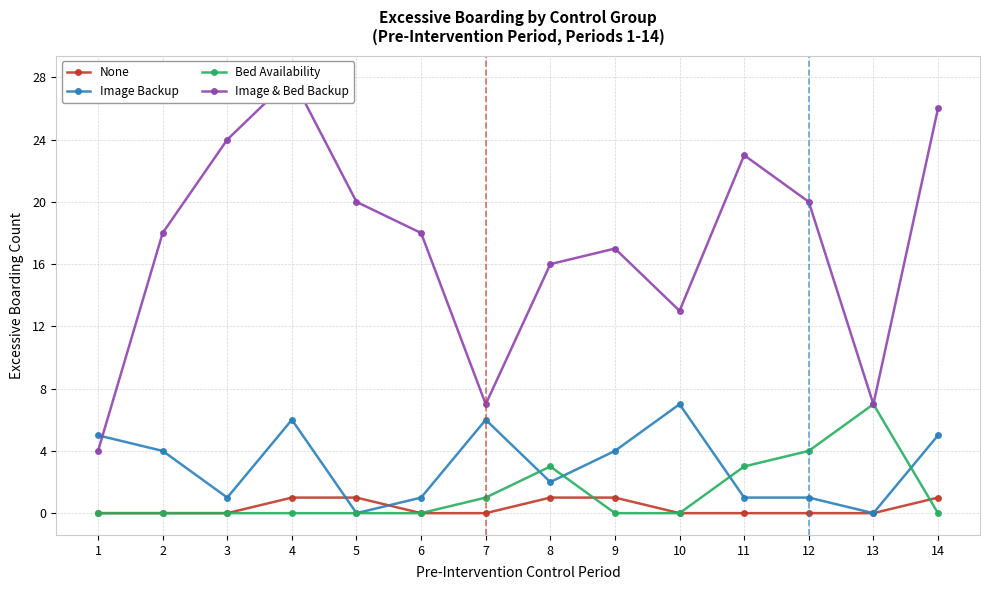

True or false: None has more than 2 interior local peaks.

False